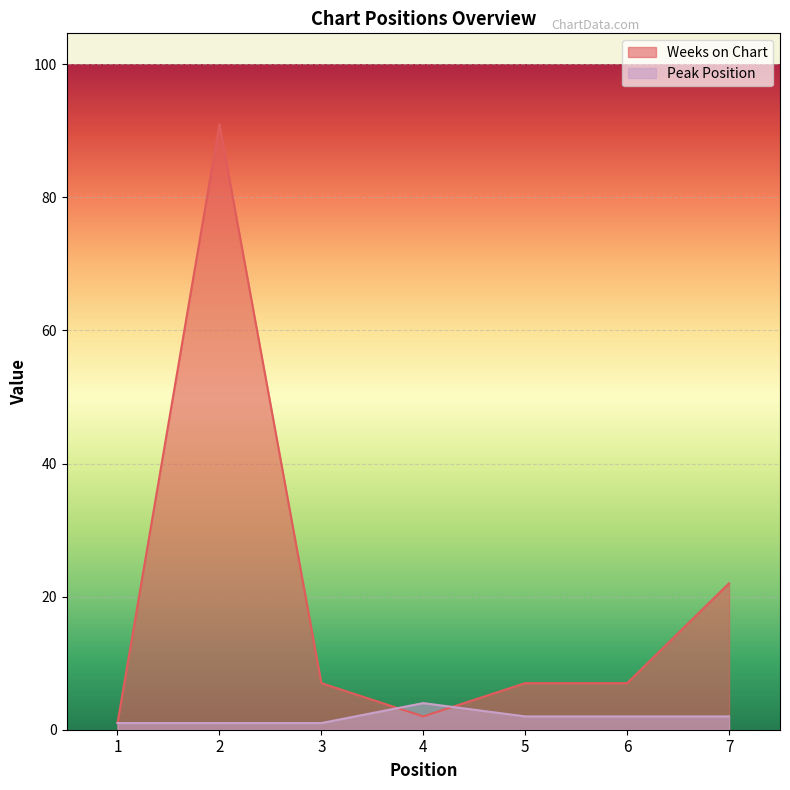

Count the number of categories in the chart.

7